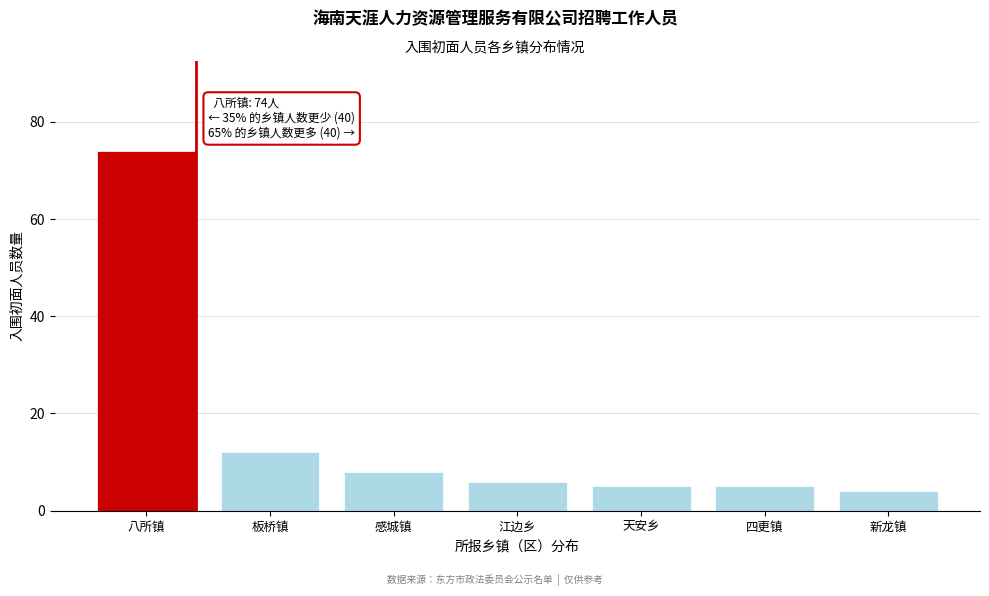

Reading left to right, list all the values displayed in this chart.

74	12	8	6	5	5	4